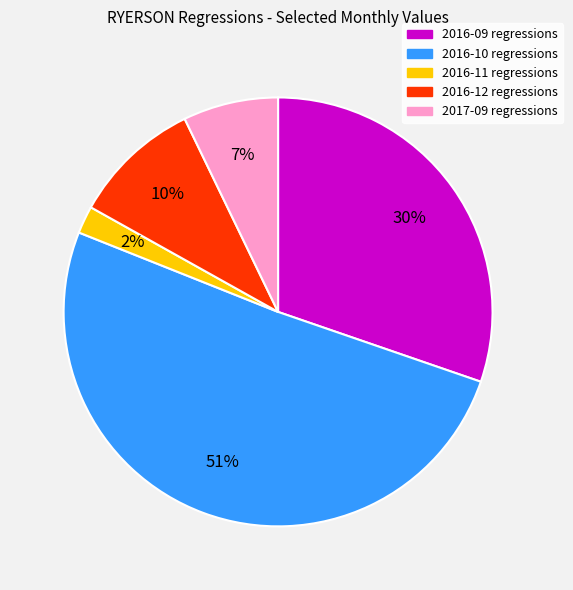

The 2016-10 slice represents 51% of the pie. True or false?

True